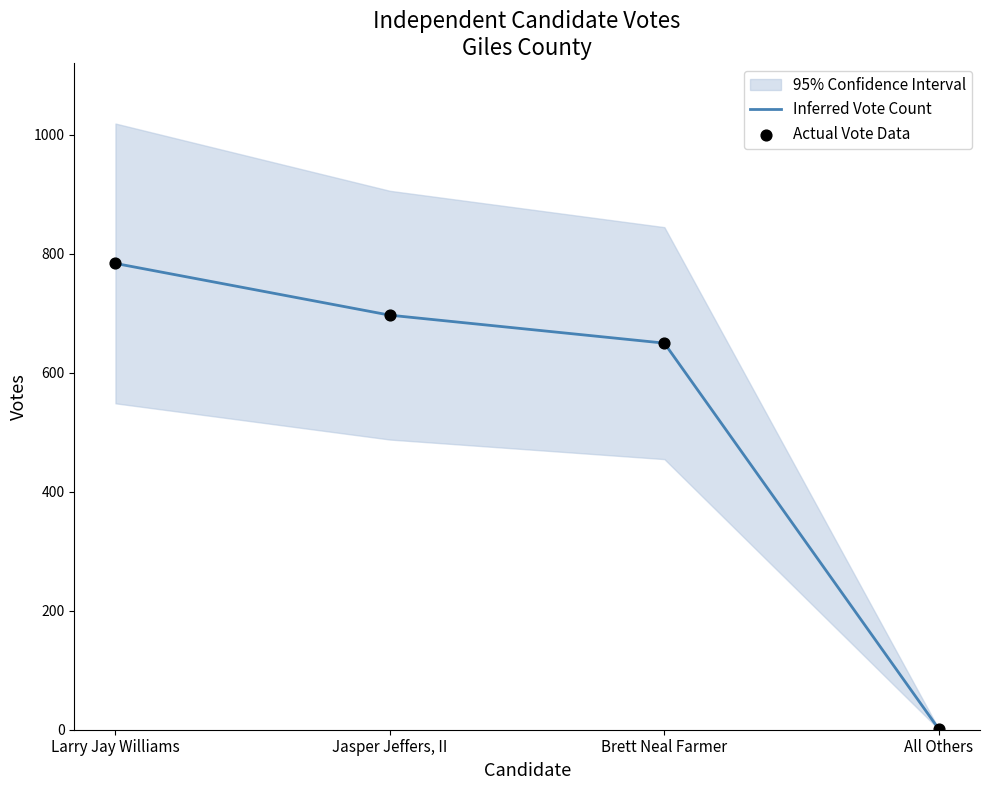

At which label does Inferred Vote Count reach its minimum?

All Others